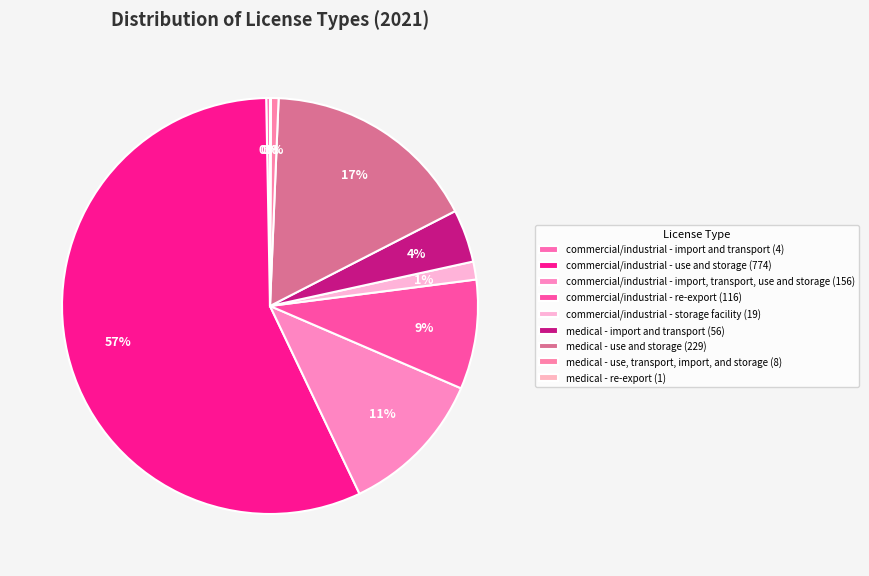

How many segments does this pie chart have?

9